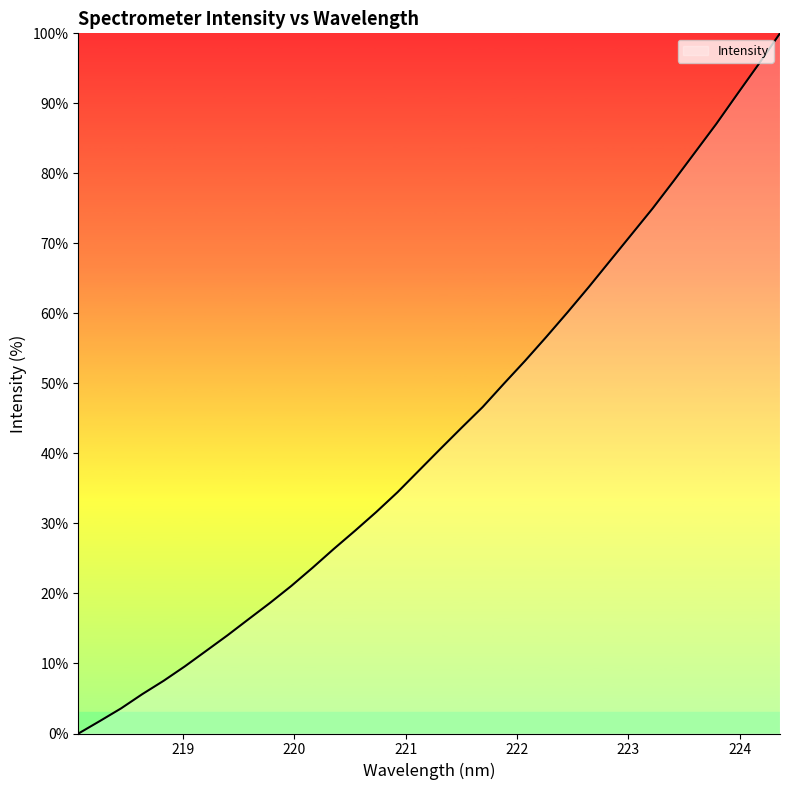

What is the sum of all values?

1457.1